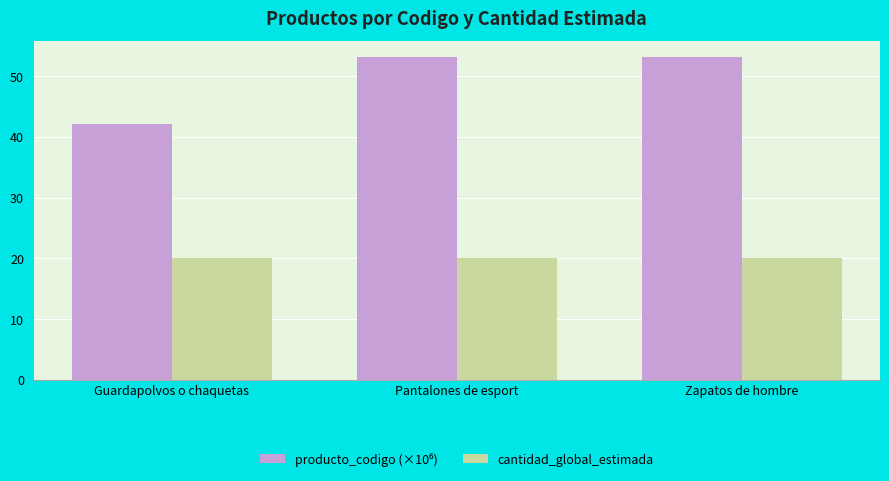

What is the label of the 1st bar from the left?

Guardapolvos o chaquetas